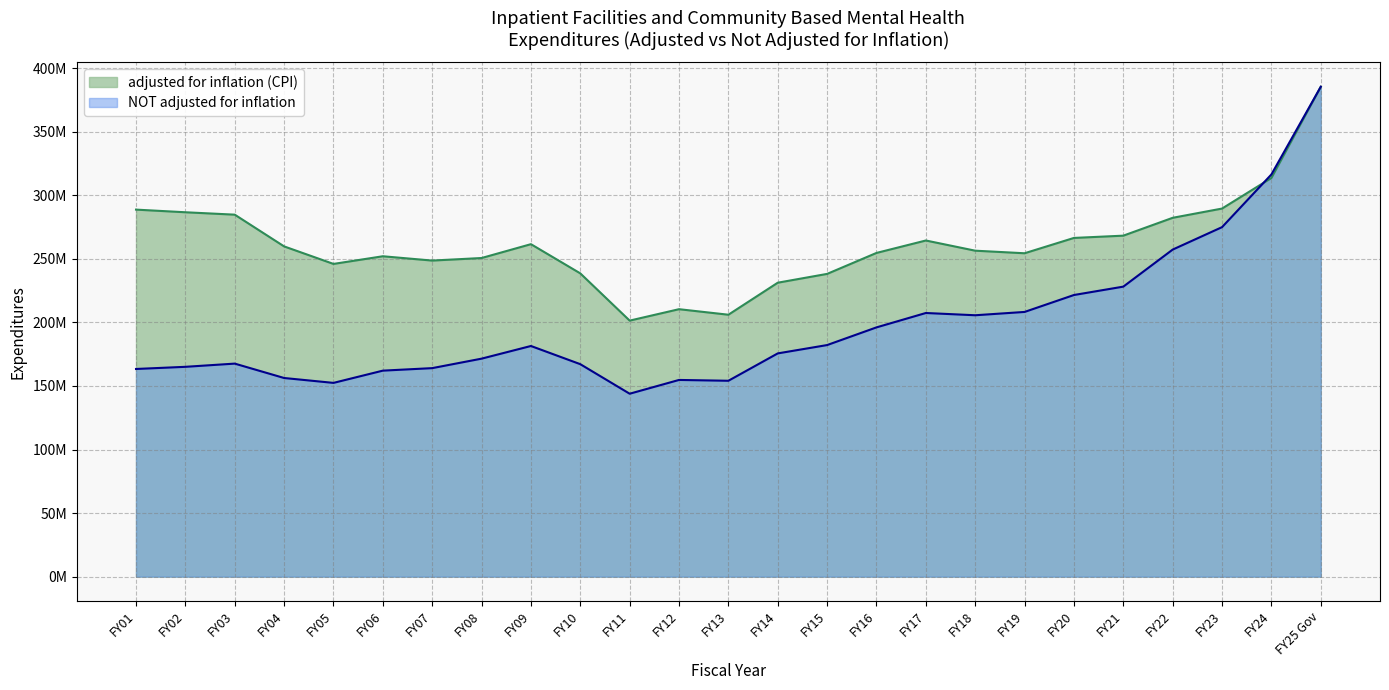

True or false: adjusted for inflation (CPI) has a value of 254389916 at FY19.

True